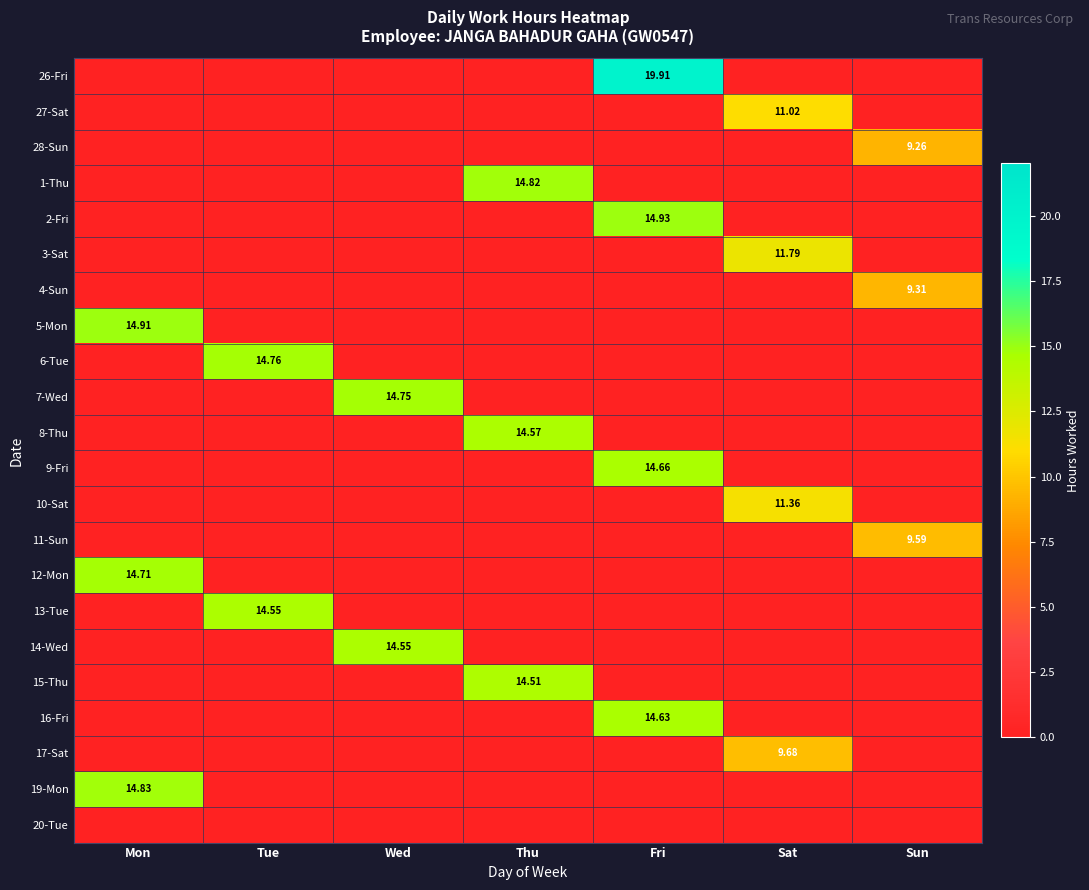

How many categories are shown in the chart?

7